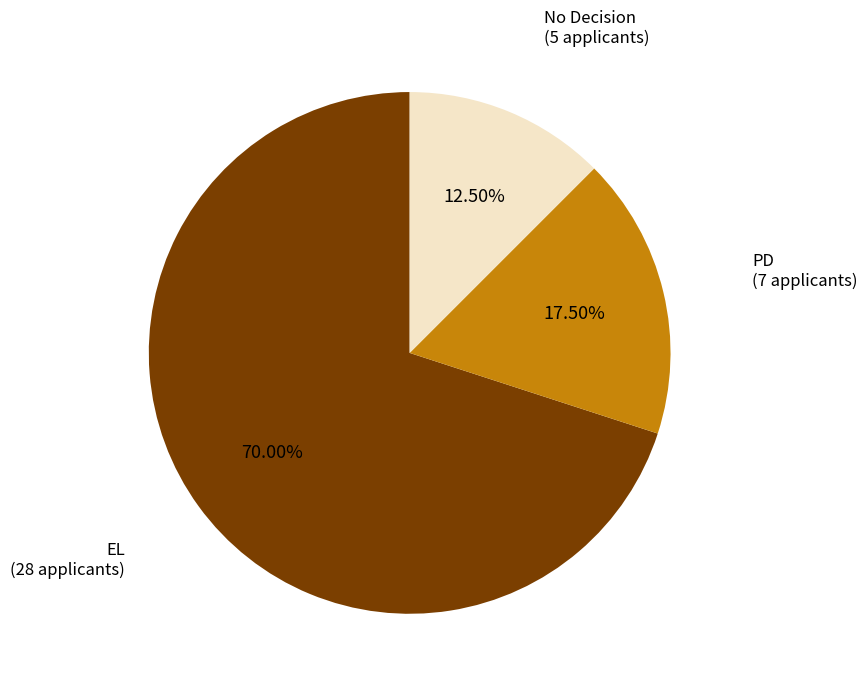

Rank the categories by value from highest to lowest.

EL, PD, No Decision